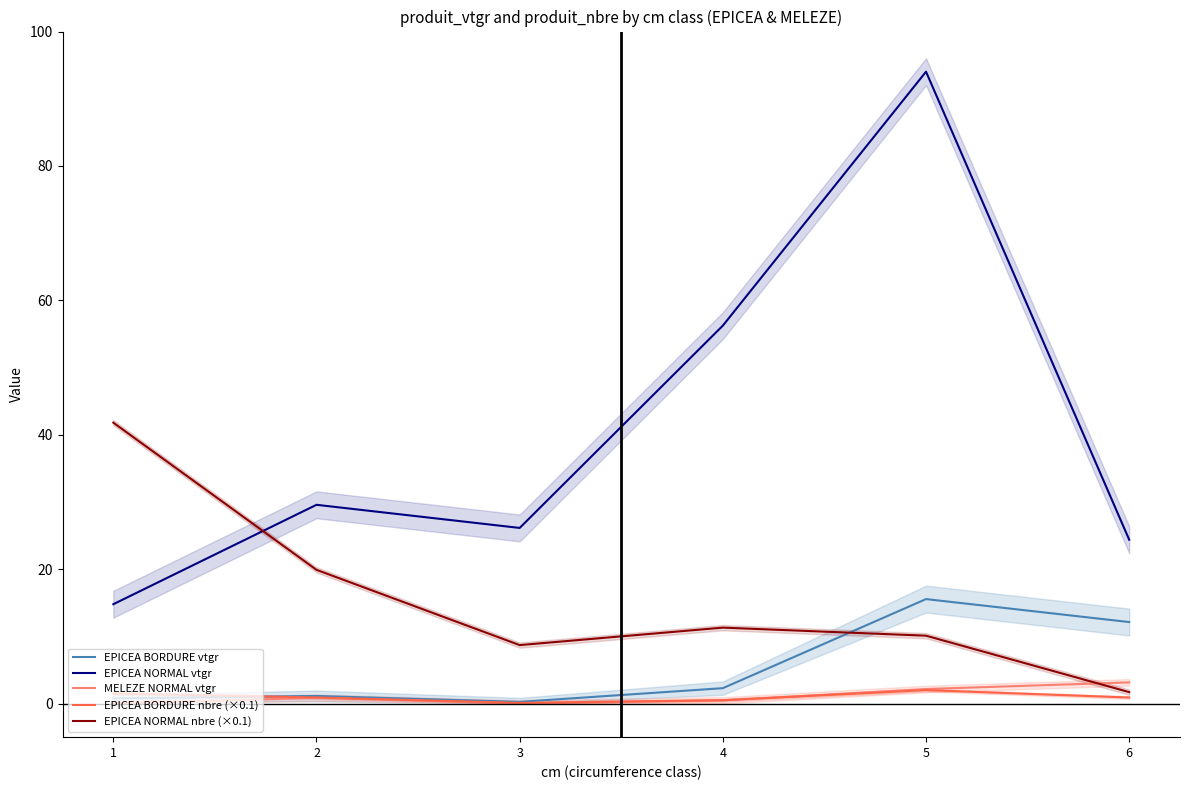

How many data points does each series have?

6